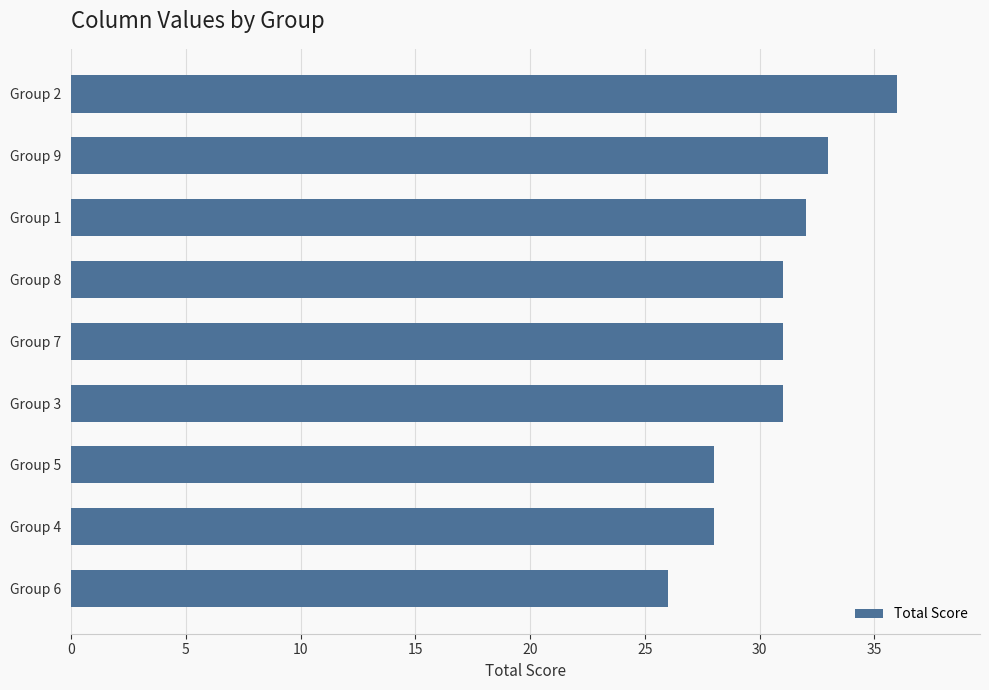

What is the difference between the maximum and second lowest values?

8